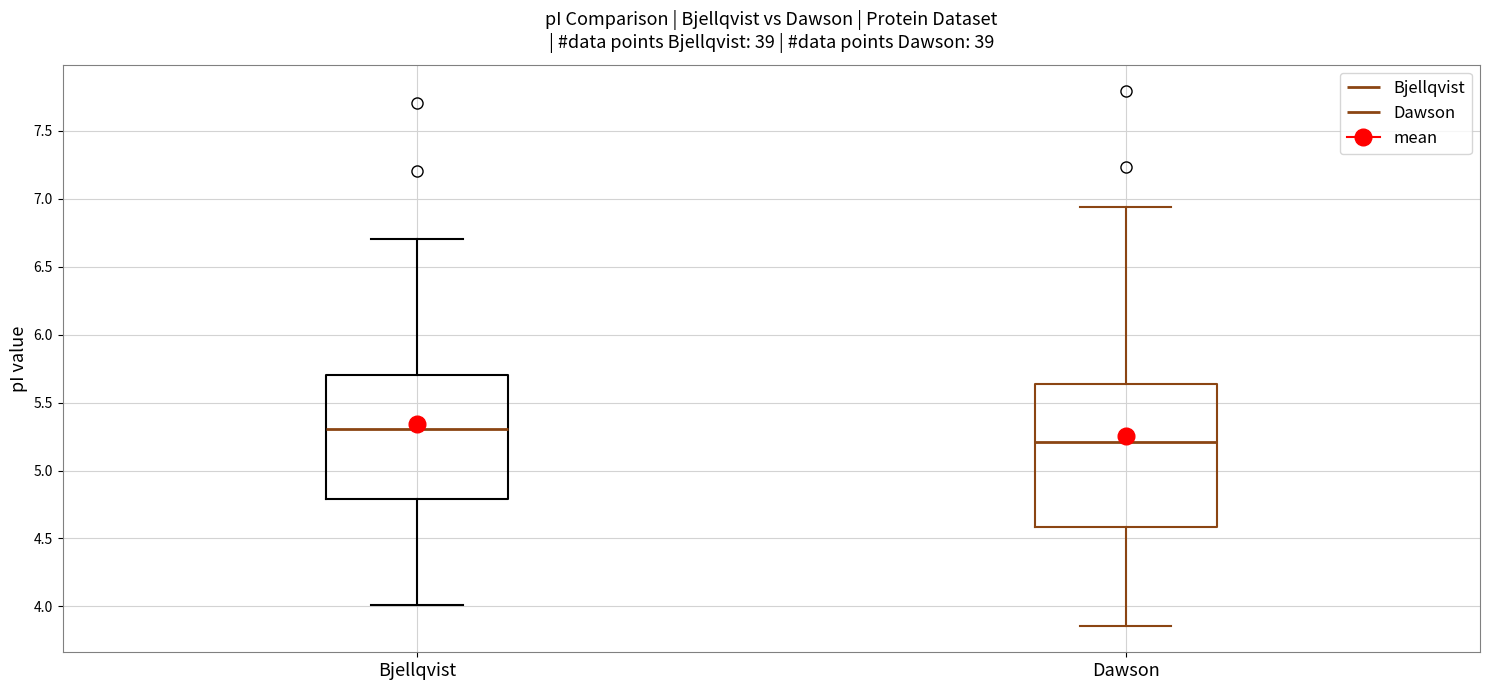

Which box has the lowest median line?

Dawson